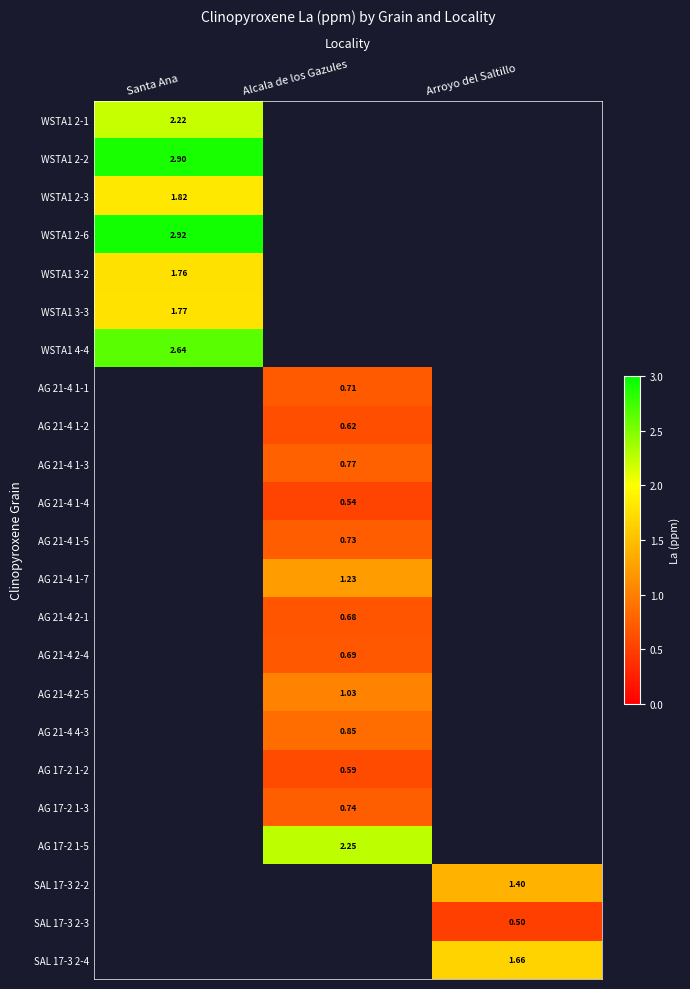

Which series has the widest spread of values?

WSTA1 2-1